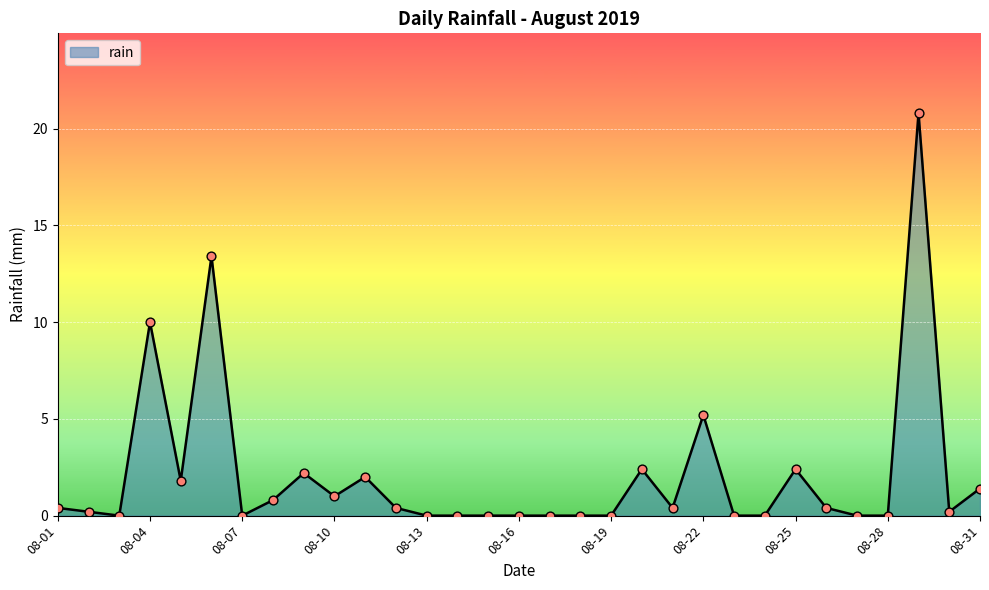

What is the difference between the maximum and minimum values?

20.8